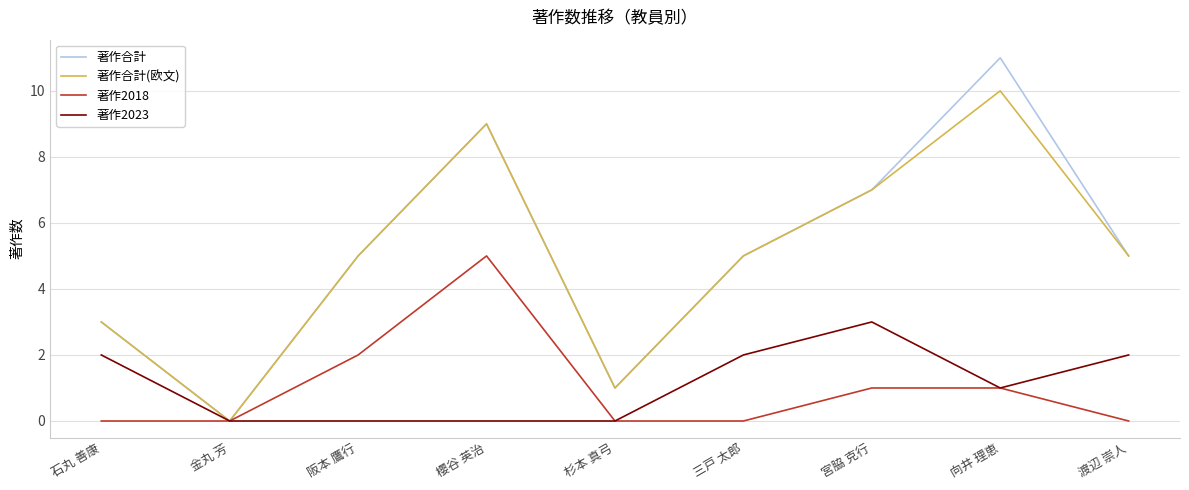

Is the value of 著作合計(欧文) at 金丸 芳 greater than the value of 著作合計 at 向井 理恵?

No